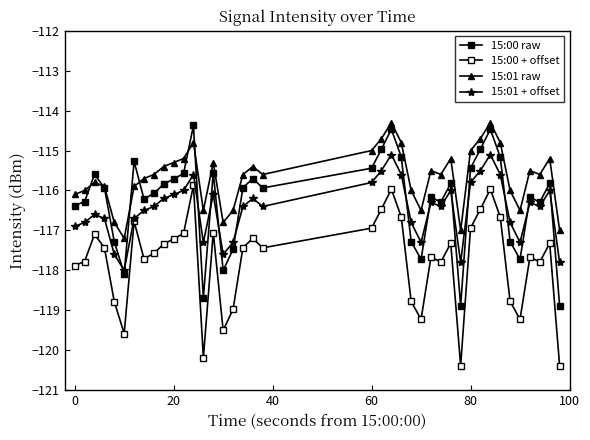

Count the number of data series in this chart.

4